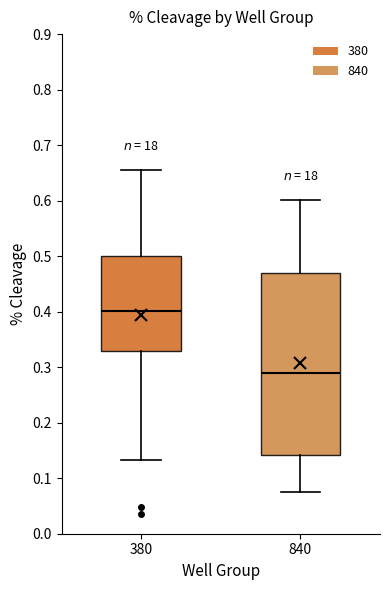

Which box is the tallest, from its lower edge to its upper edge?

840